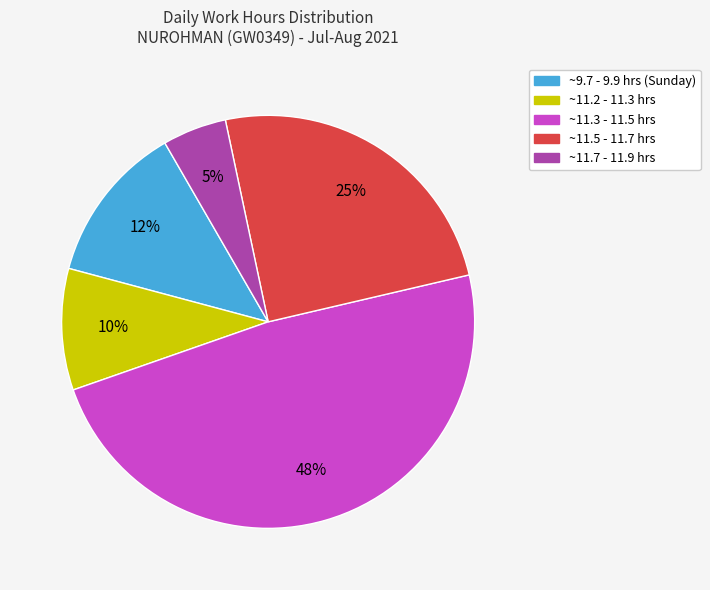

To the nearest percent, what is the difference between the largest and smallest slice percentages?

43%